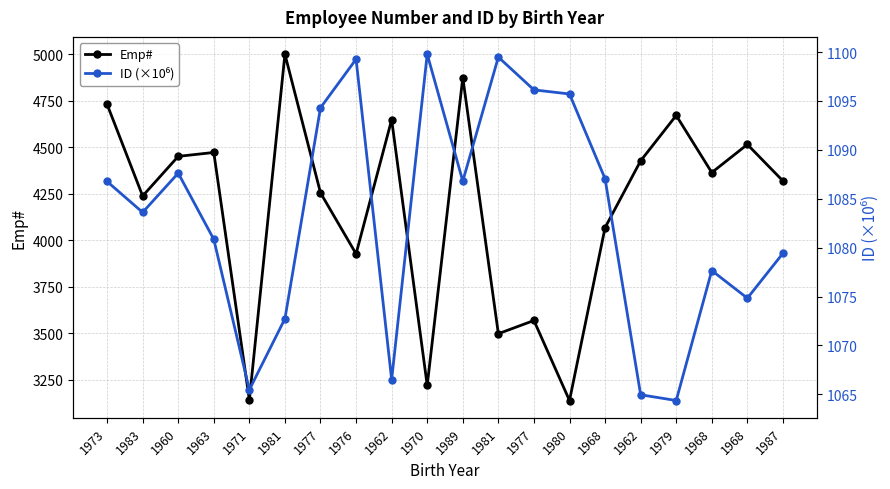

List the series in order of their overall mean, lowest first.

ID (×10⁶), Emp#